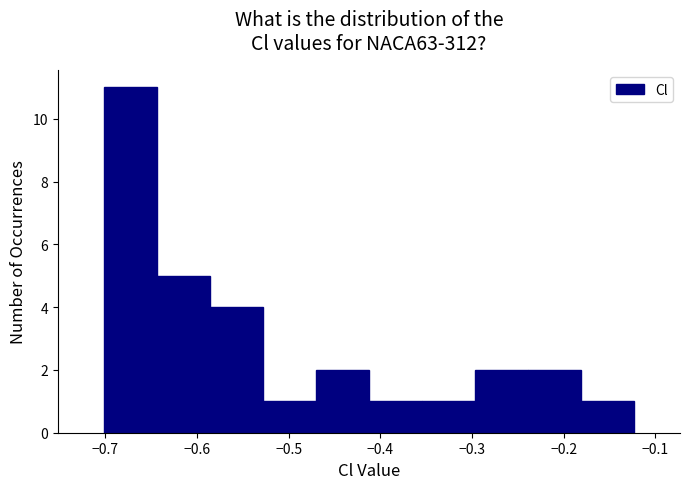

Reading left to right, transcribe this chart: for each bar, give the range it covers on the x-axis and its height. Neither the bar edges nor the heights are printed on the chart, so give them approximately, as read against the axes.

-0.70 to -0.64: 11
-0.64 to -0.59: 5
-0.59 to -0.53: 4
-0.53 to -0.47: 1
-0.47 to -0.41: 2
-0.41 to -0.35: 1
-0.35 to -0.30: 1
-0.30 to -0.24: 2
-0.24 to -0.18: 2
-0.18 to -0.12: 1